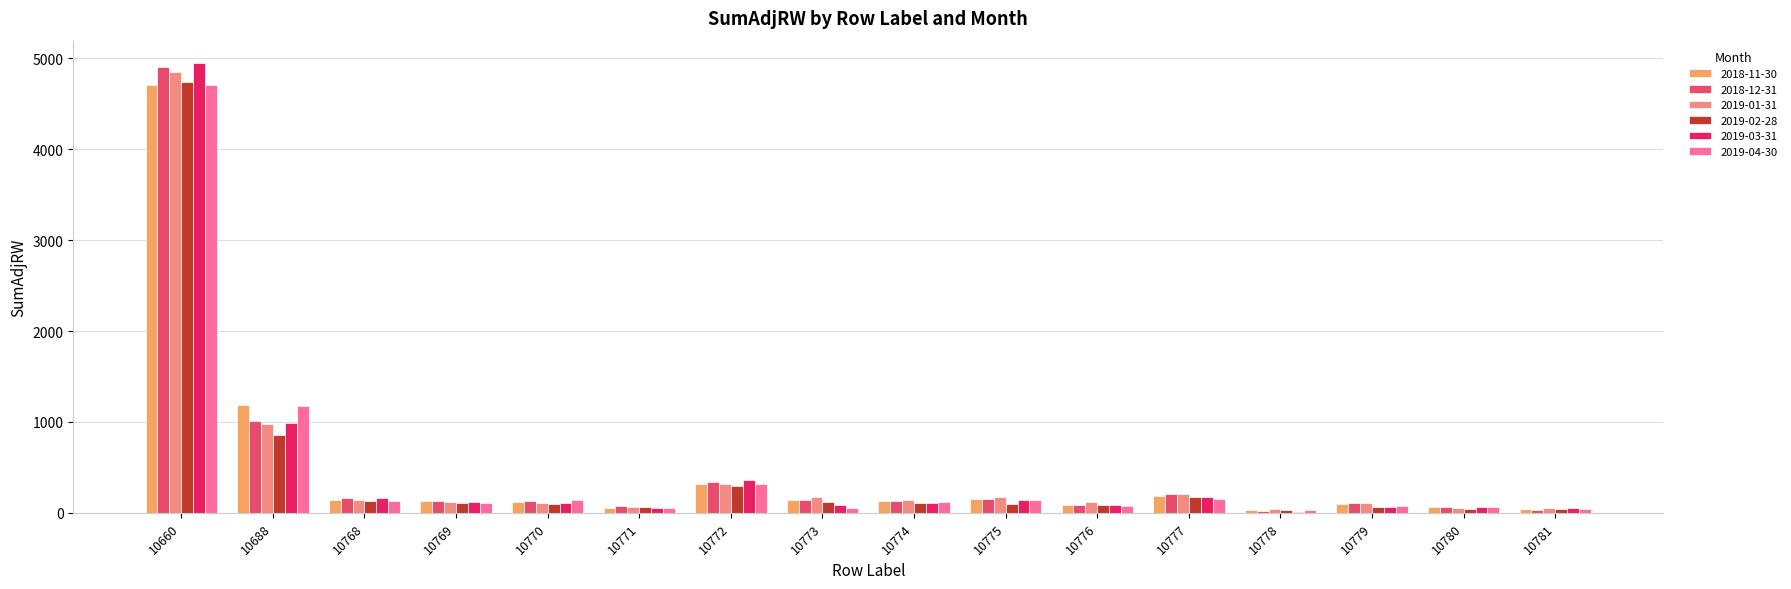

The 2019-01-31 series shows 117.3 at 10769. True or false?

True